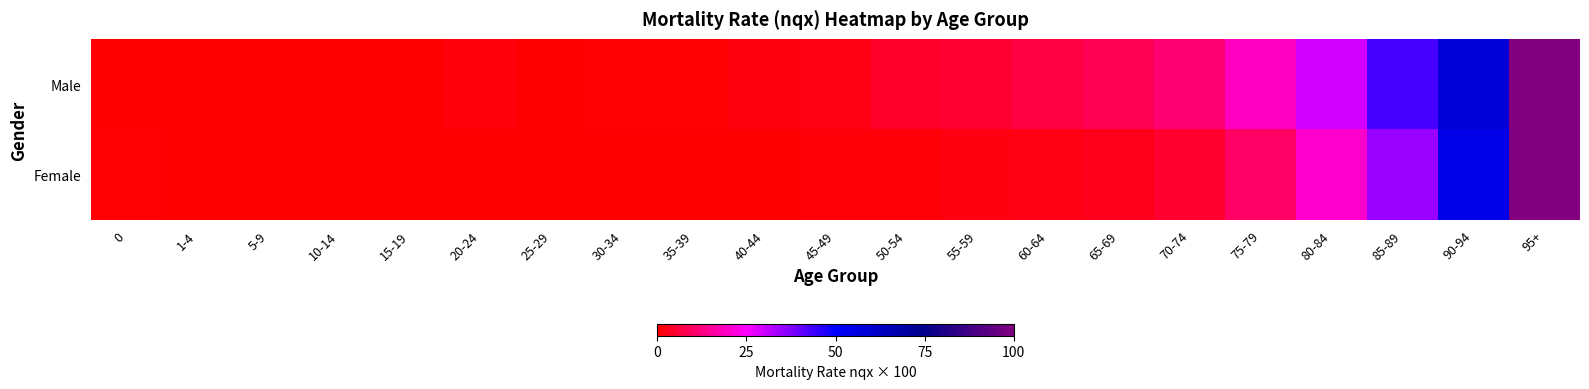

Reading left to right, what are all the values shown in this chart?

Male: 0=0.3	1-4=0.3	5-9=0.1	10-14=0.1	15-19=0.3	20-24=1.2	25-29=0.3	30-34=0.5	35-39=0.6	40-44=1.9	45-49=2.0	50-54=4.6	55-59=5.4	60-64=6.8	65-69=8.3	70-74=11.1	75-79=19.3	80-84=29.4	85-89=43.2	90-94=58.5	95+=100.0
Female: 0=0.5	1-4=0.1	5-9=0.1	10-14=0.0	15-19=0.1	20-24=0.2	25-29=0.1	30-34=0.1	35-39=0.3	40-44=0.4	45-49=0.9	50-54=1.1	55-59=1.8	60-64=2.0	65-69=3.0	70-74=5.0	75-79=10.0	80-84=20.0	85-89=35.0	90-94=55.0	95+=100.0